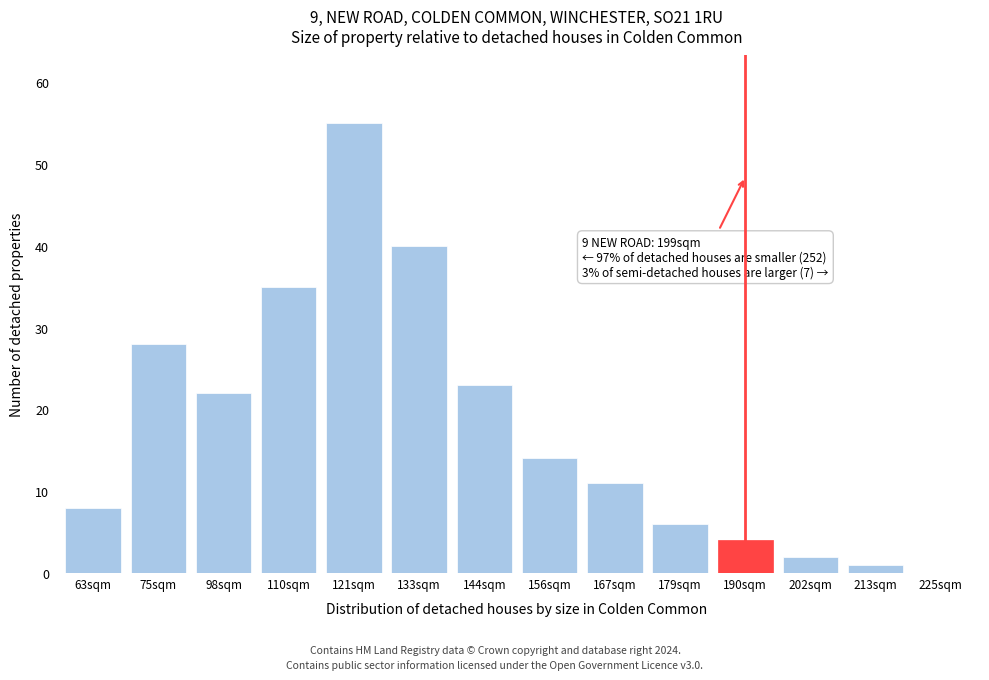

Reading left to right, extract all data points from this chart.

63sqm=8	75sqm=28	98sqm=22	110sqm=35	121sqm=55	133sqm=40	144sqm=23	156sqm=14	167sqm=11	179sqm=6	190sqm=4	202sqm=2	213sqm=1	225sqm=0